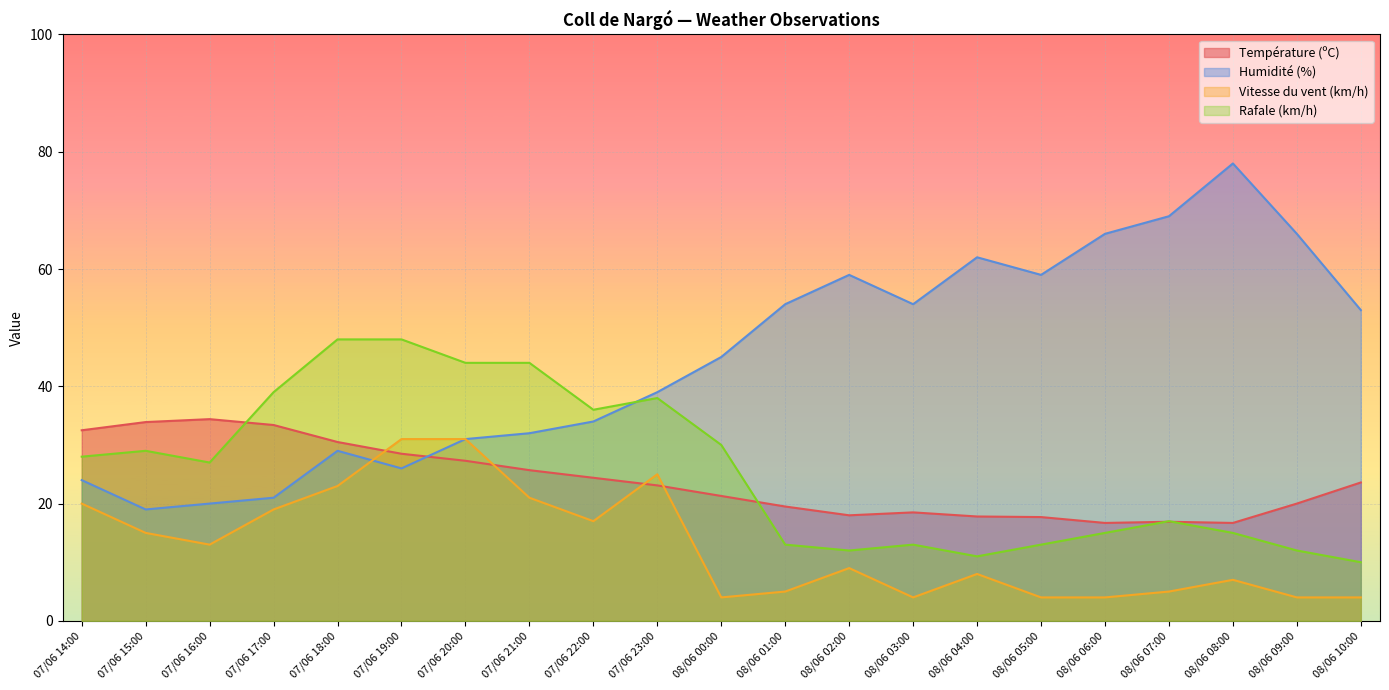

Which series ends up on top after the final intersection of Température (ºC) and Humidité (%)?

Humidité (%)